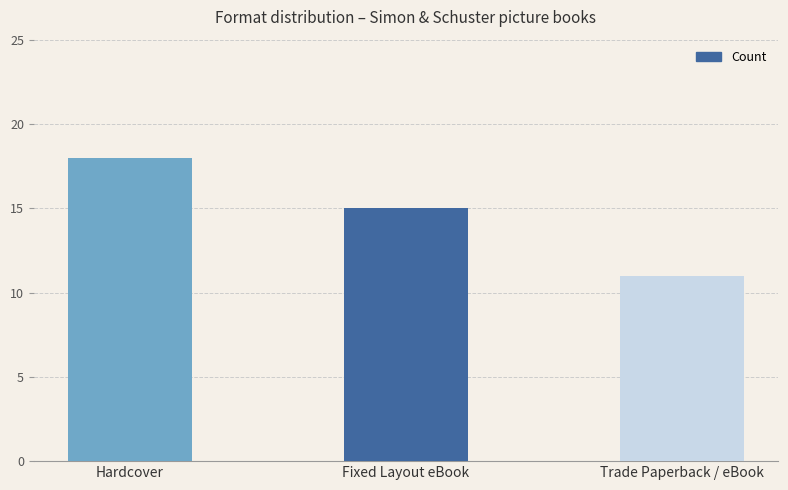

Count the number of categories in the chart.

3